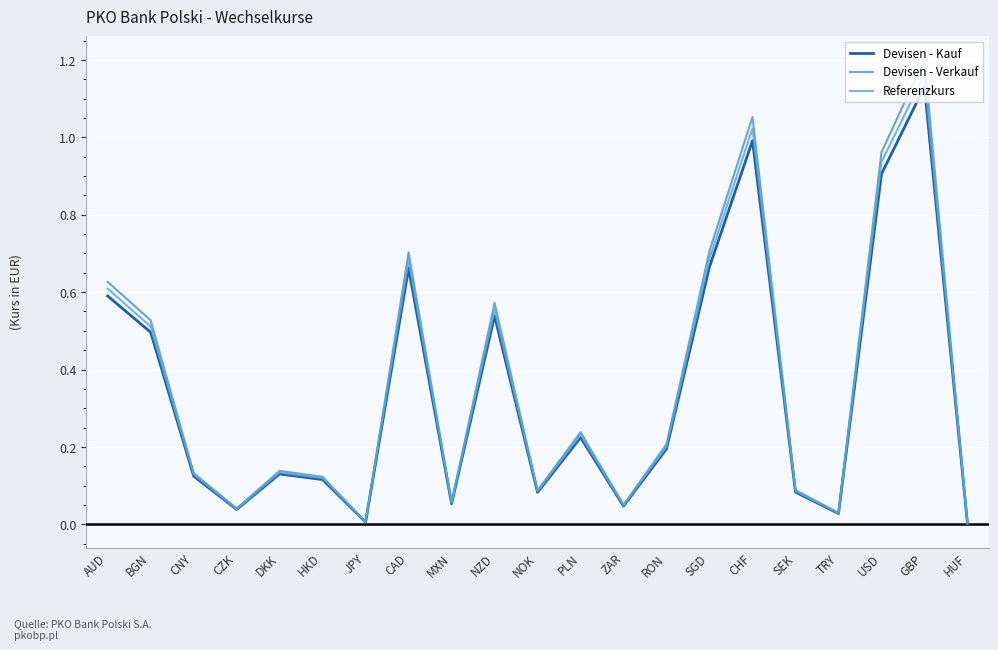

Is the value of Referenzkurs at GBP greater than the value of Devisen - Kauf at ZAR?

Yes